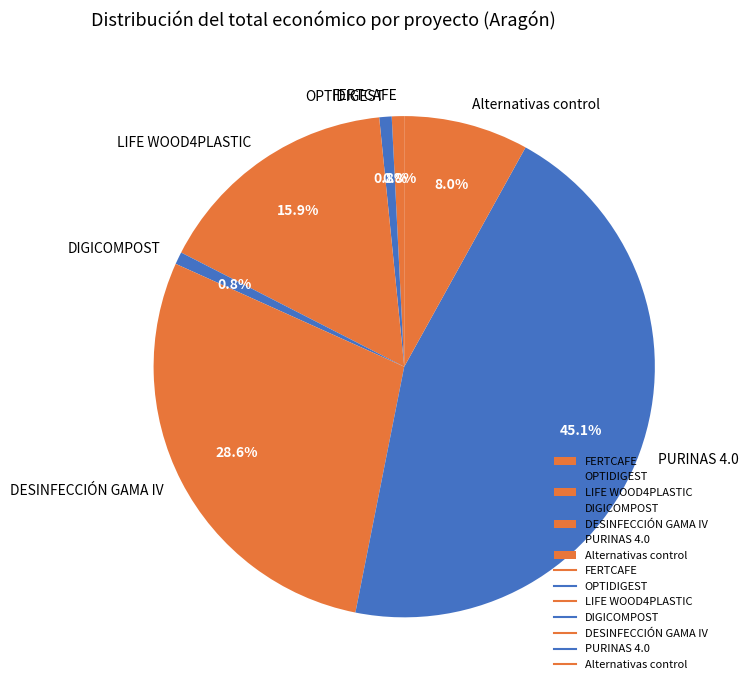

What percentage is the FERTCAFE slice, to the nearest percent?

1%